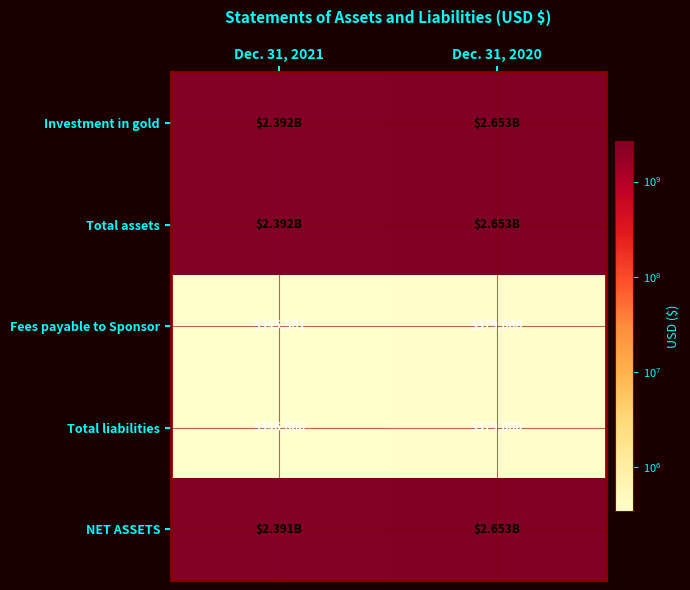

Which has a higher value, Dec. 31, 2021 or Dec. 31, 2020?

Dec. 31, 2020